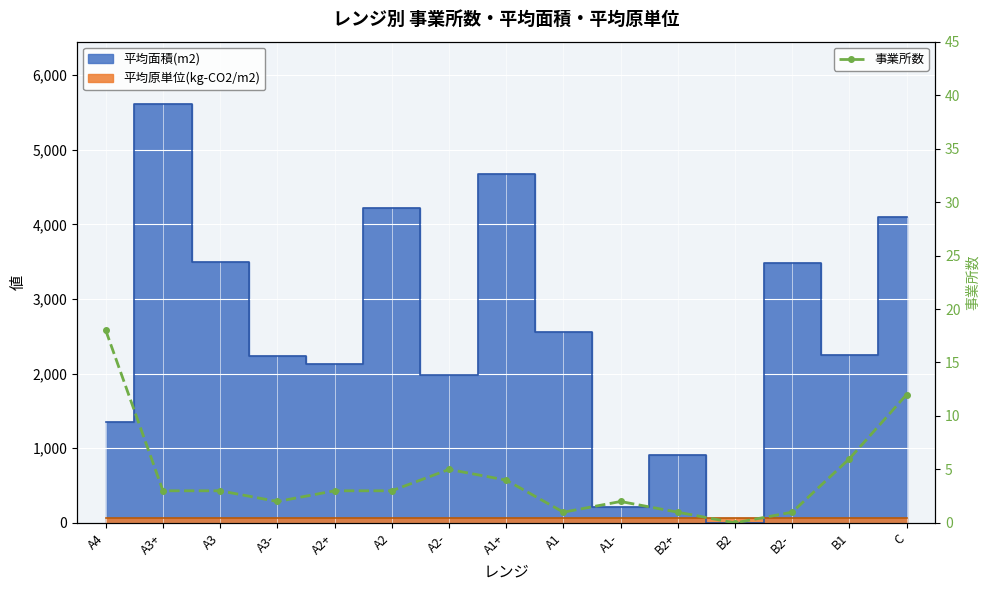

Reading right to left, extract all data points from this chart.

C=12	B1=6	B2-=1	B2=0	B2+=1	A1-=2	A1=1	A1+=4	A2-=5	A2=3	A2+=3	A3-=2	A3=3	A3+=3	A4=18